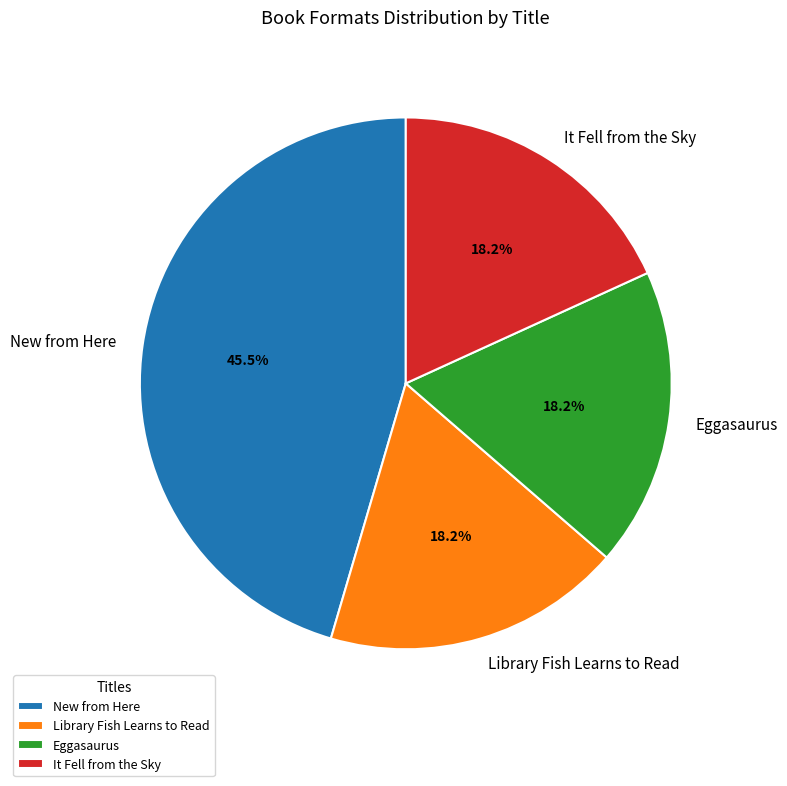

Do It Fell from the Sky and Library Fish Learns to Read together represent more than half of the pie?

No